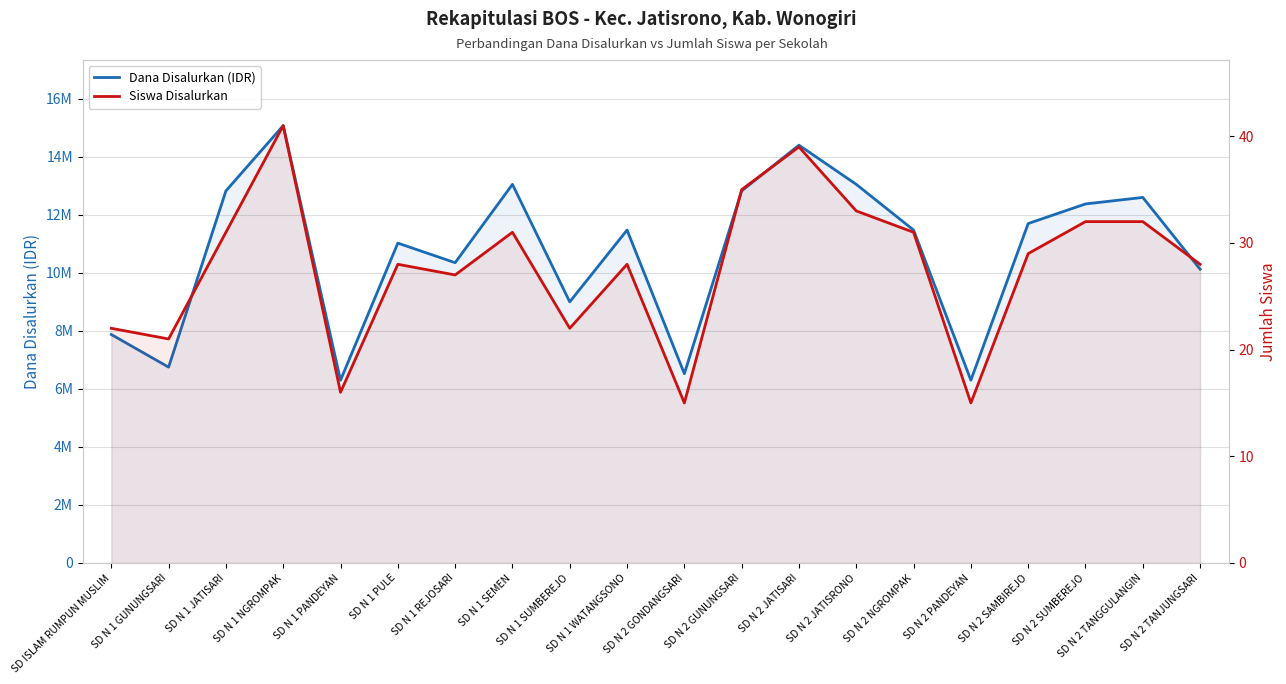

Where is the first local maximum for Siswa Disalurkan?

SD N 1 NGROMPAK